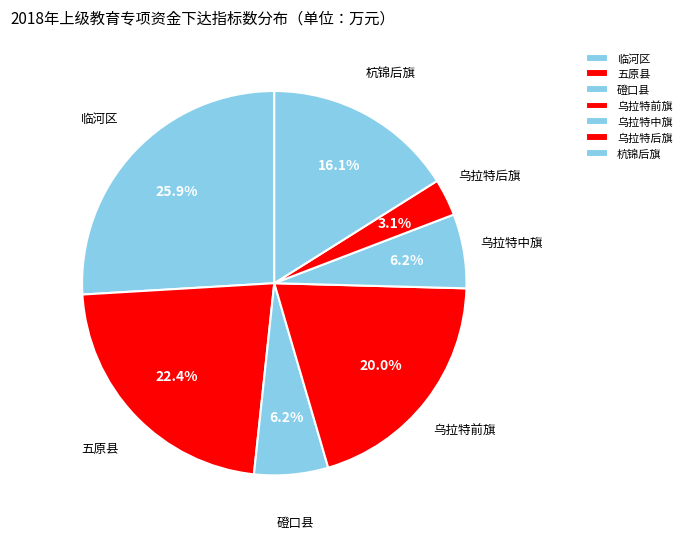

To the nearest percent, what percentage of the pie is 乌拉特中旗?

6%